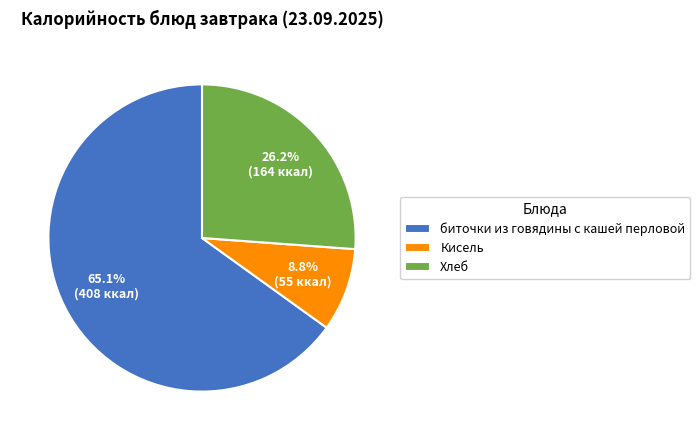

What is the majority slice?

биточки из говядины с кашей перловой